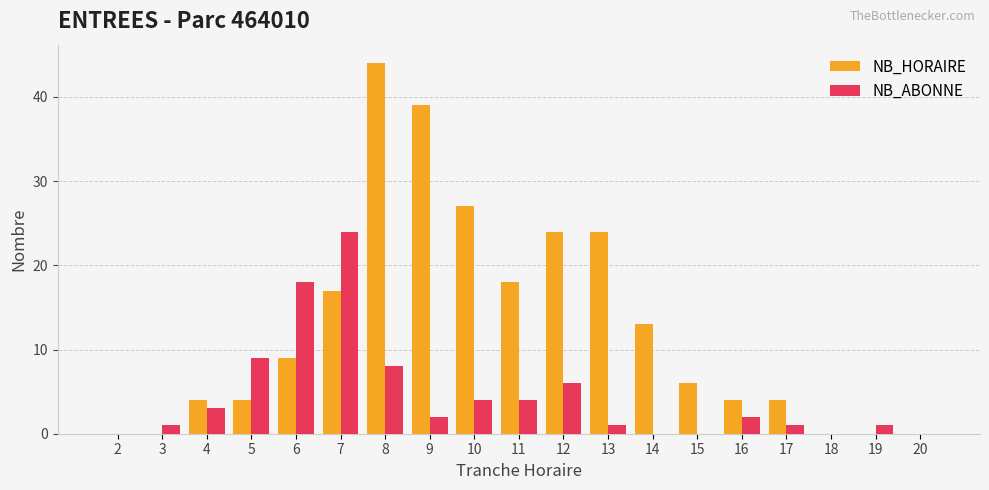

What is the sum of the NB_ABONNE values at 9 and 19?

3